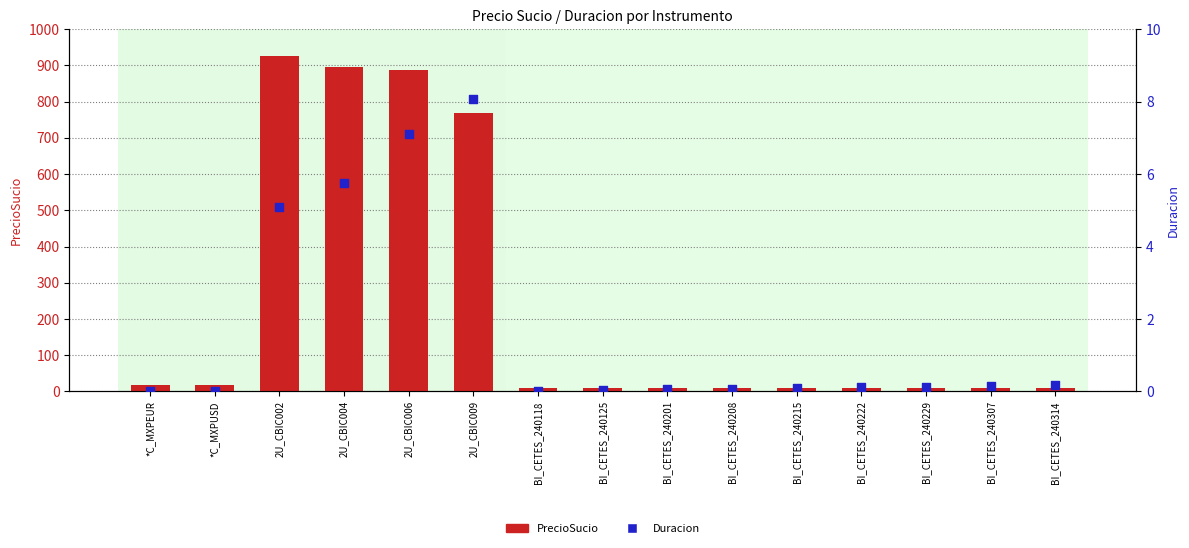

Which series has the largest total across all categories?

PrecioSucio